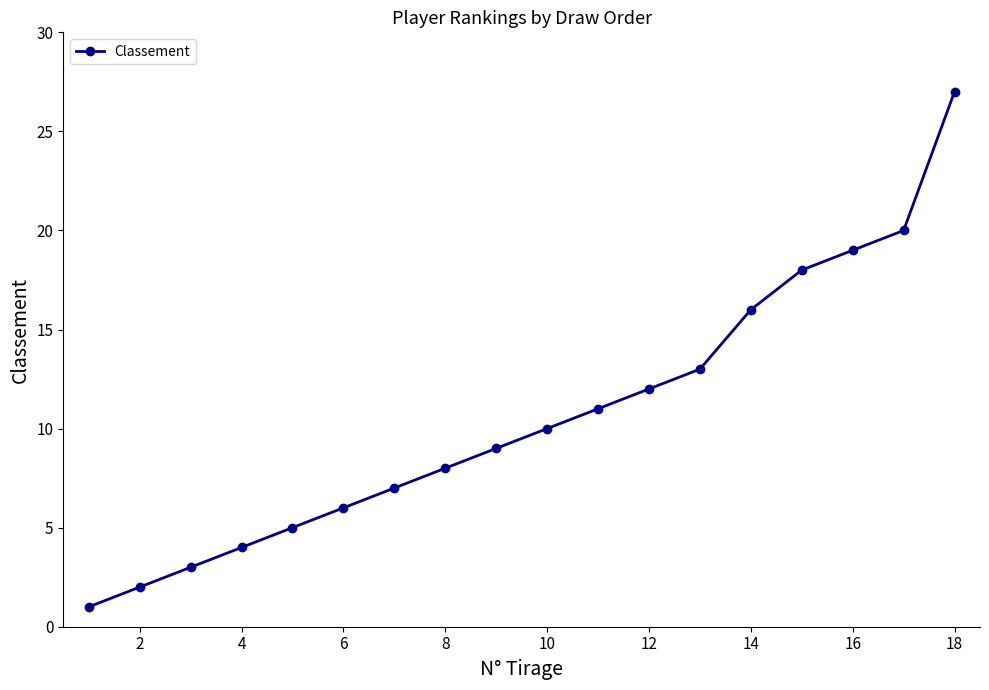

What is the maximum value shown in the chart?

27